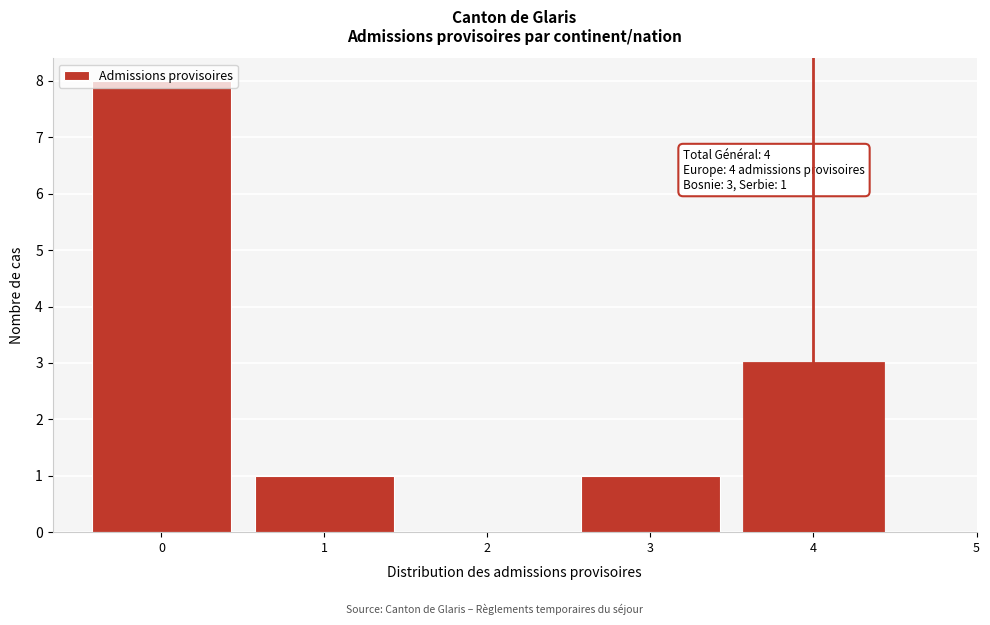

True or false: the data shows 0 at 2.

True